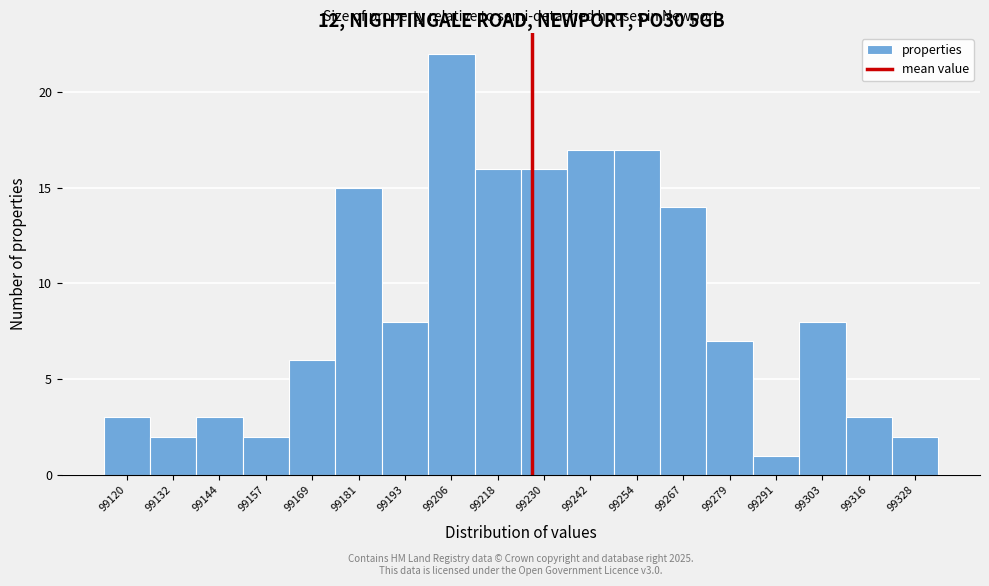

Reading left to right, transcribe all the data shown in this chart.

99120=3	99132=2	99144=3	99157=2	99169=6	99181=15	99193=8	99206=22	99218=16	99230=16	99242=17	99254=17	99267=14	99279=7	99291=1	99303=8	99316=3	99328=2